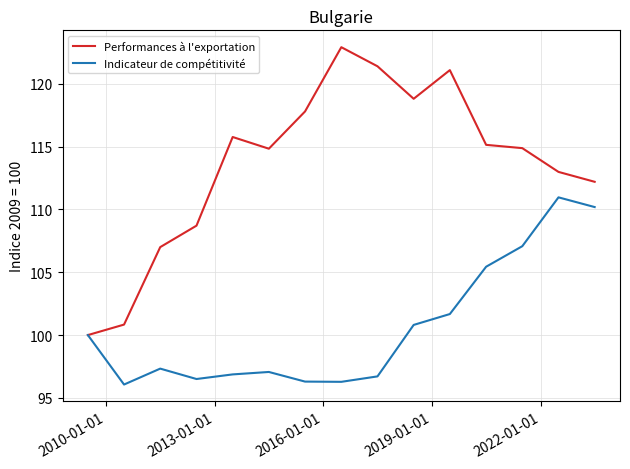

Which series has the largest range (max minus min)?

Performances à l'exportation